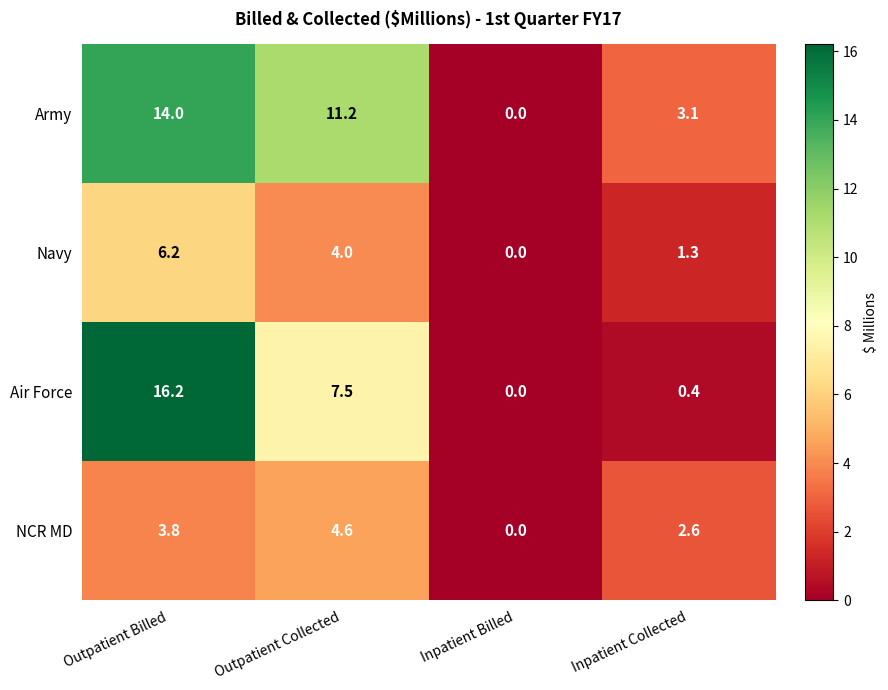

What is the total value across all series at Outpatient Collected?

27.3